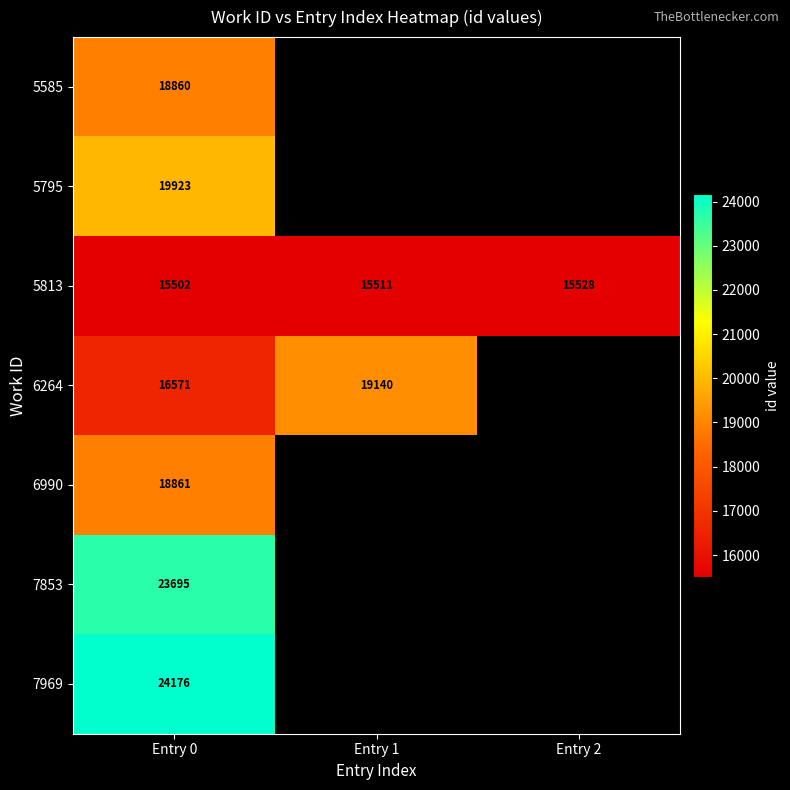

What is the total value across all series at Entry 0?

137588